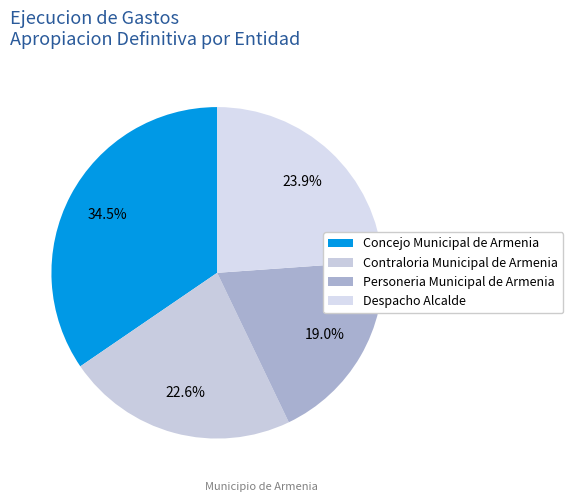

To the nearest percent, what is the difference between the Concejo Municipal de Armenia and Contraloria Municipal de Armenia slice percentages?

12%